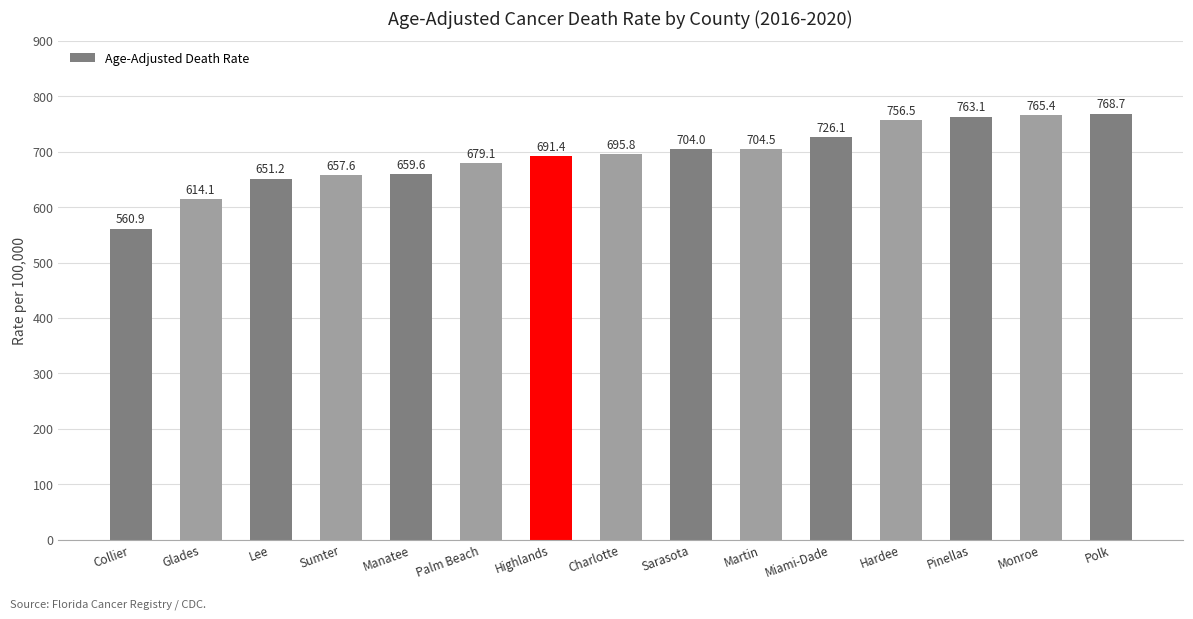

Rank the categories by value from lowest to highest.

Collier, Glades, Lee, Sumter, Manatee, Palm Beach, Highlands, Charlotte, Sarasota, Martin, Miami-Dade, Hardee, Pinellas, Monroe, Polk